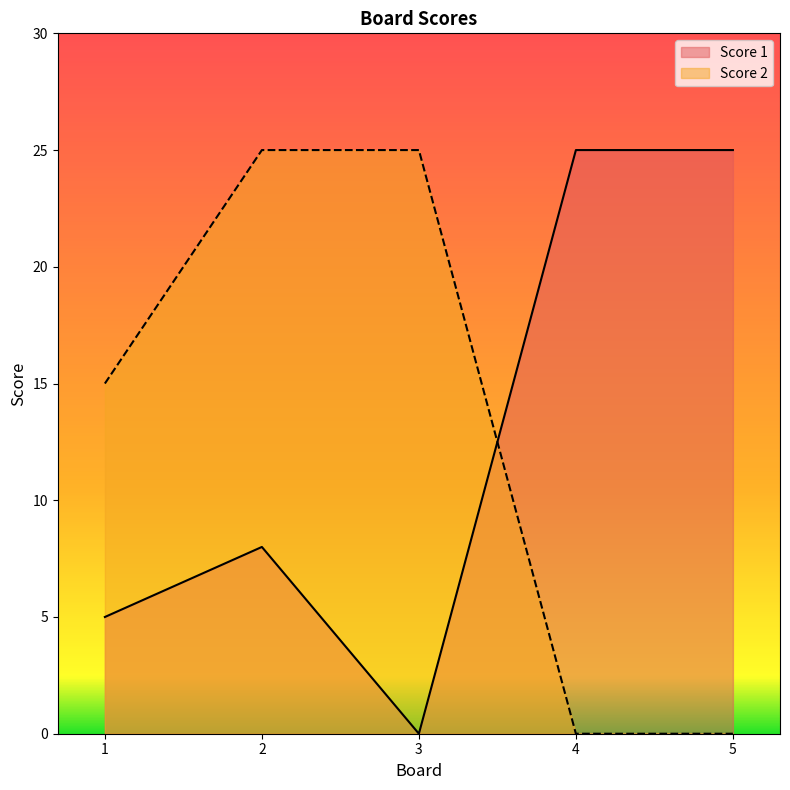

What is the sum of the Score 1 values at 5 and 1?

30